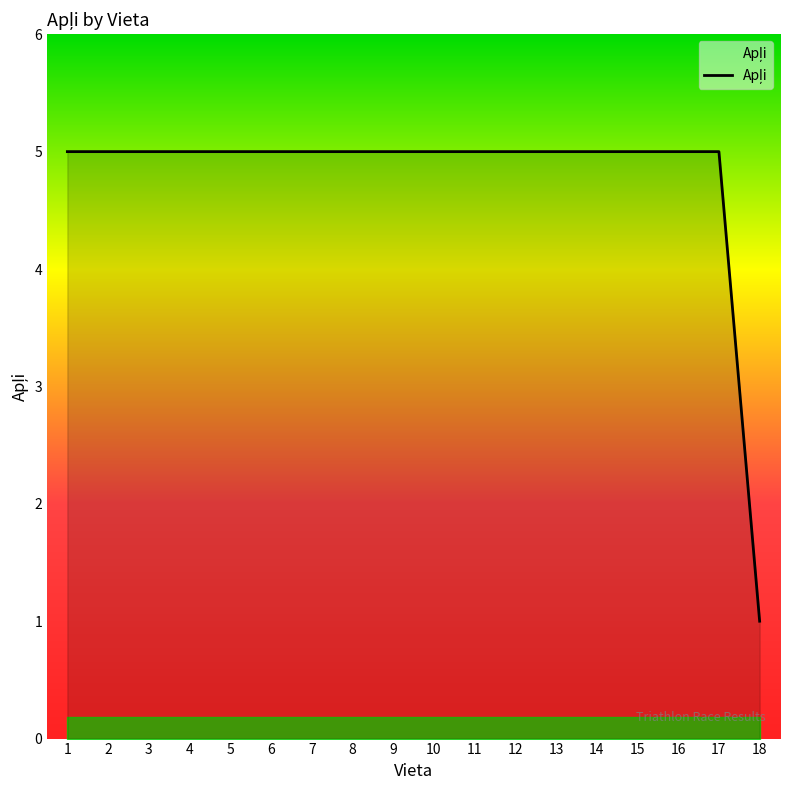

Is it true that the value at 17 is 3?

False